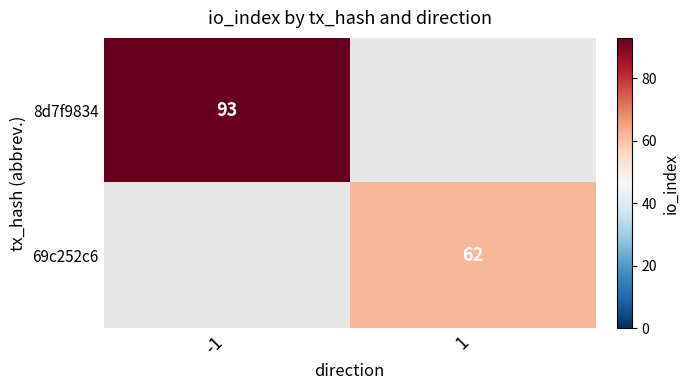

The 69c252c6 series shows 62 at 1. True or false?

True